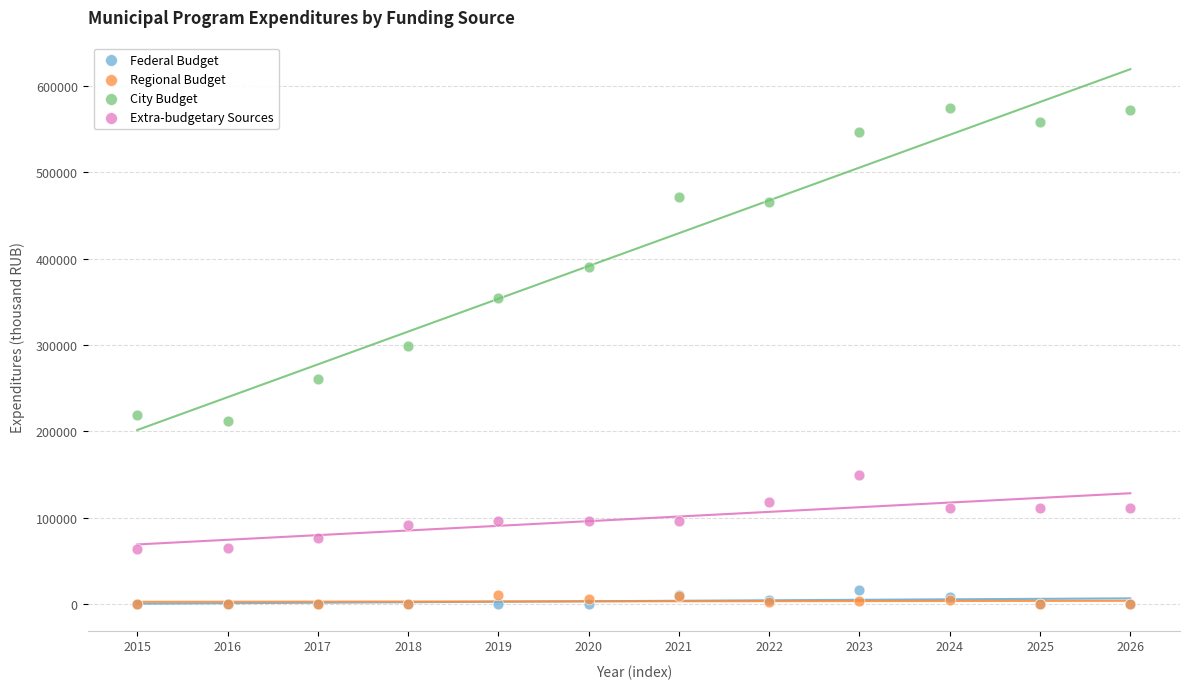

Across all series, what Y value is closest to 287436?

298328.3